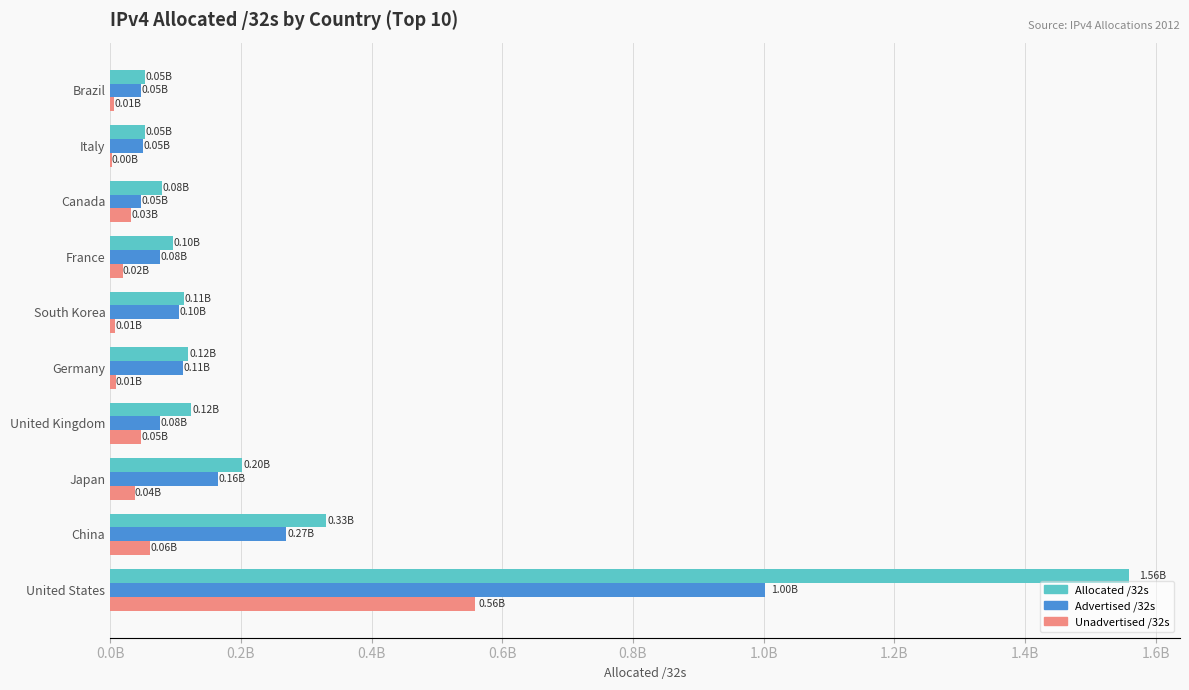

At which category is the sum across all series the highest?

United States